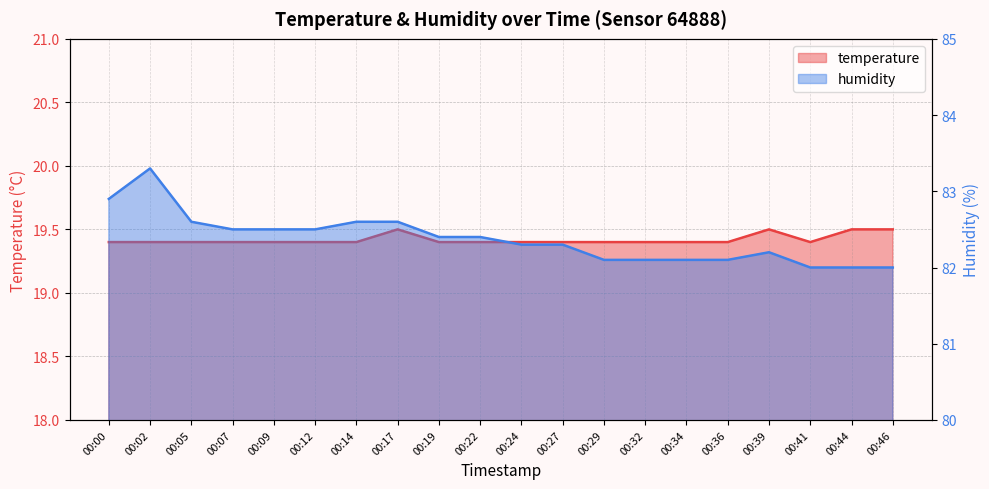

What is the minimum value for temperature?

19.4